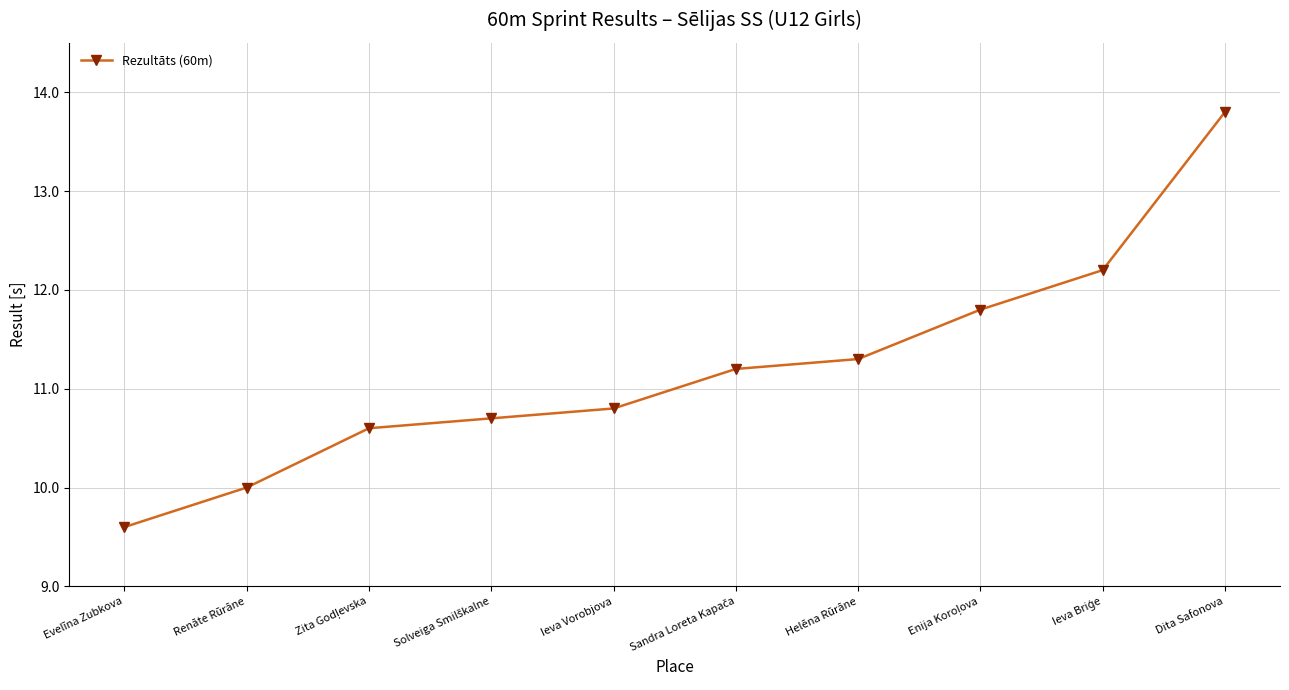

Reading left to right, what are all the values shown in this chart?

9.6	10.0	10.6	10.7	10.8	11.2	11.3	11.8	12.2	13.8